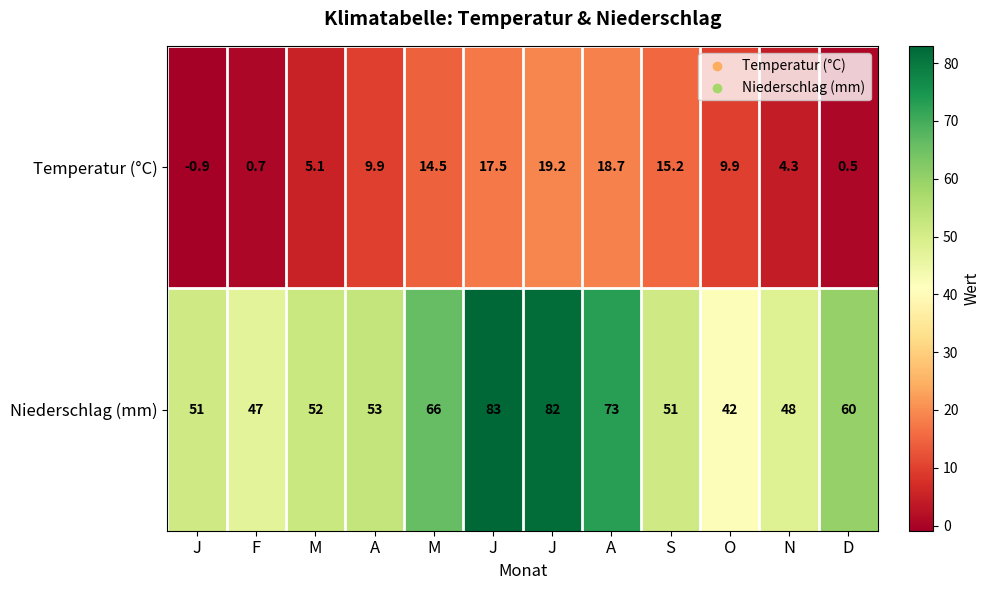

How many values in the Temperatur (°C) series exceed 9?

7